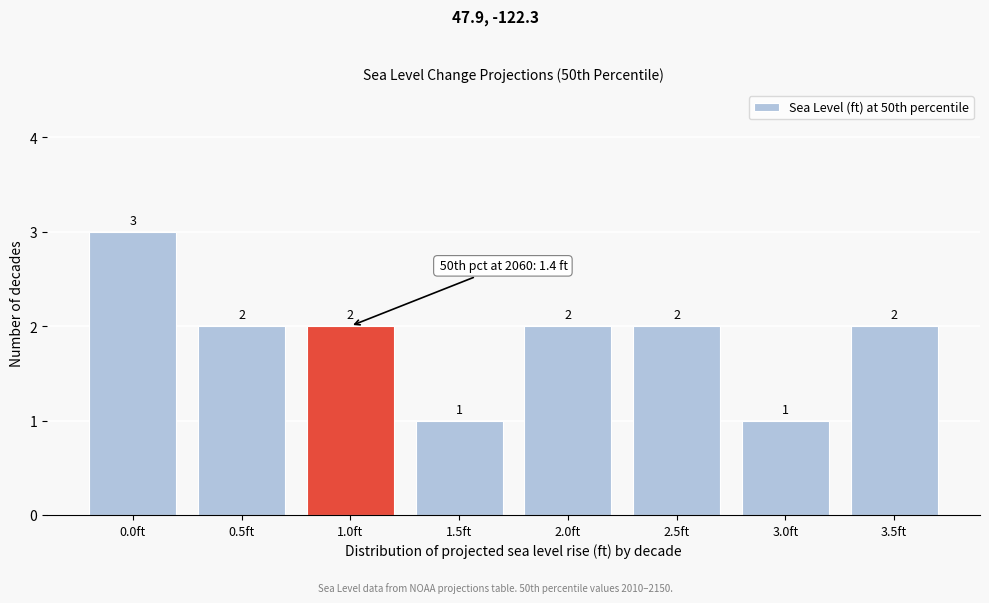

Reading right to left, transcribe all the data shown in this chart.

3.5ft=2	3.0ft=1	2.5ft=2	2.0ft=2	1.5ft=1	1.0ft=2	0.5ft=2	0.0ft=3